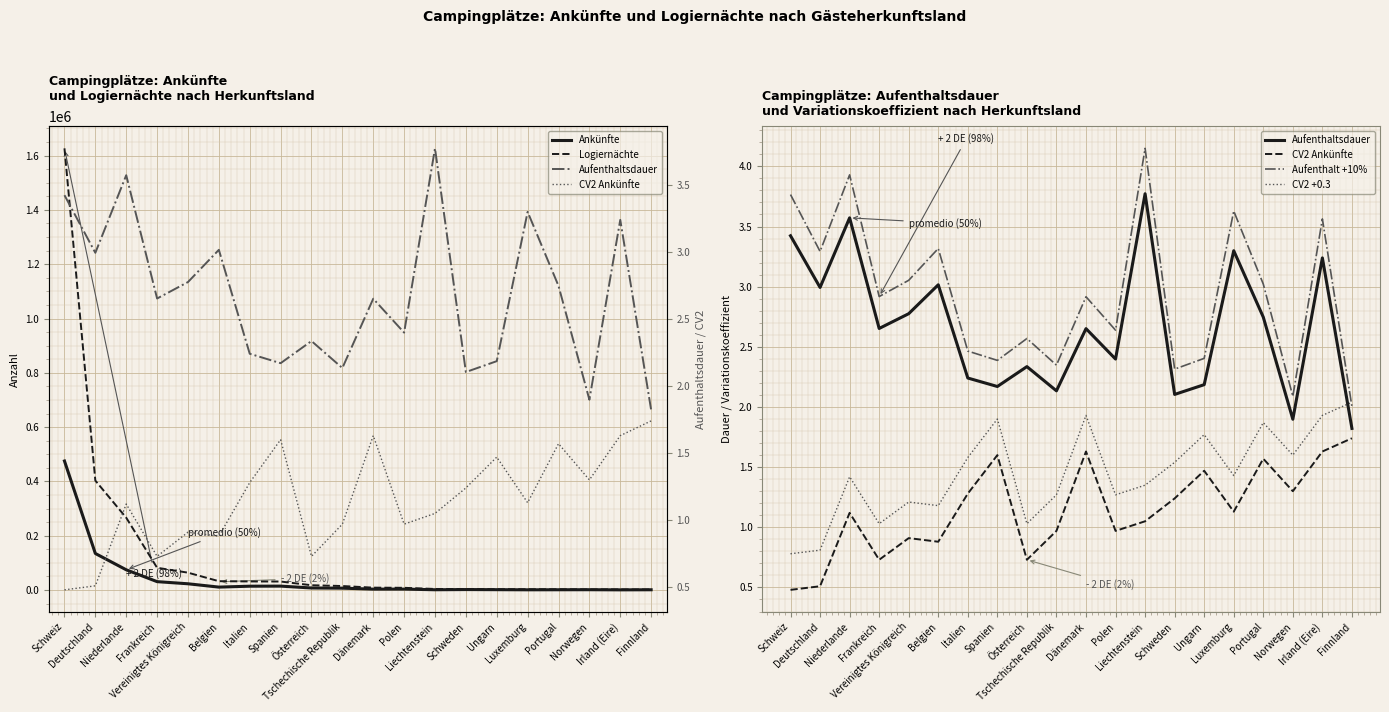

Is it true that Aufenthaltsdauer equals 2.3 at Österreich?

True